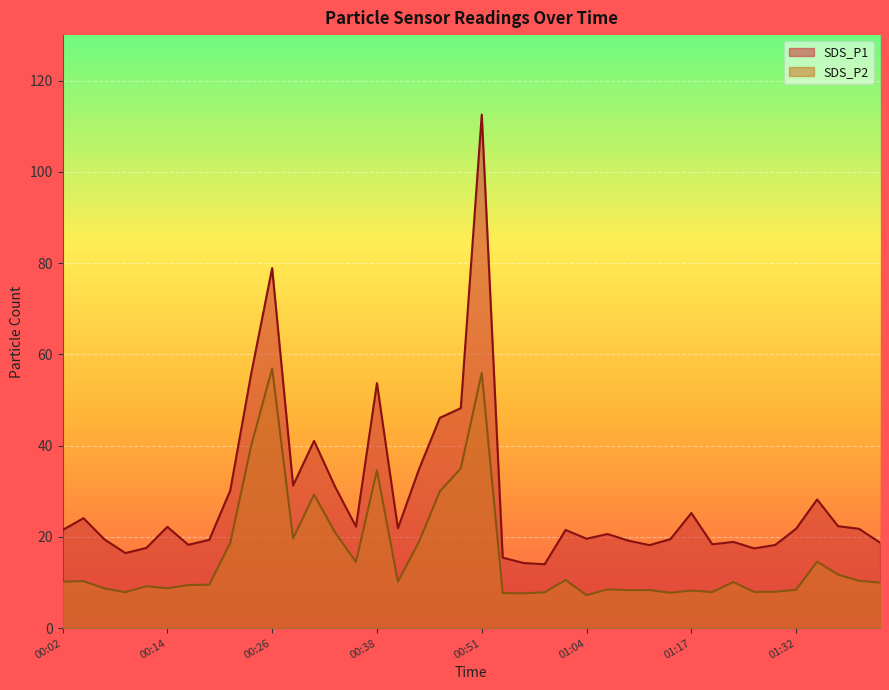

Which label corresponds to the largest value in the chart?

00:51